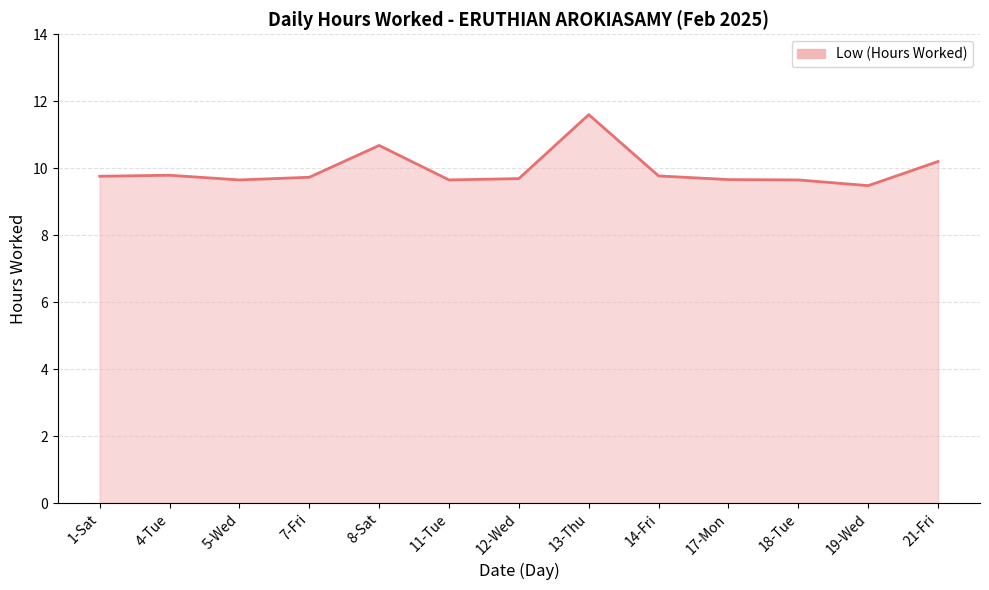

Which has a higher value, 8-Sat or 7-Fri?

8-Sat